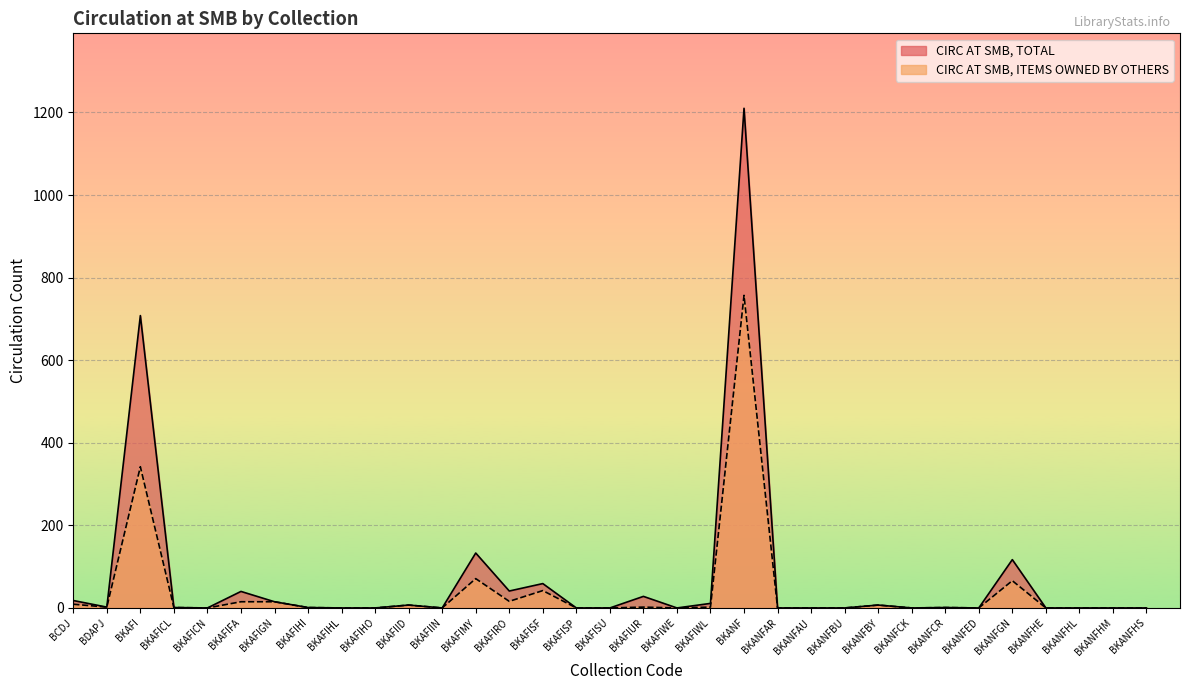

True or false: CIRC AT SMB, ITEMS OWNED BY OTHERS has more than 2 points higher than both neighbors.

True